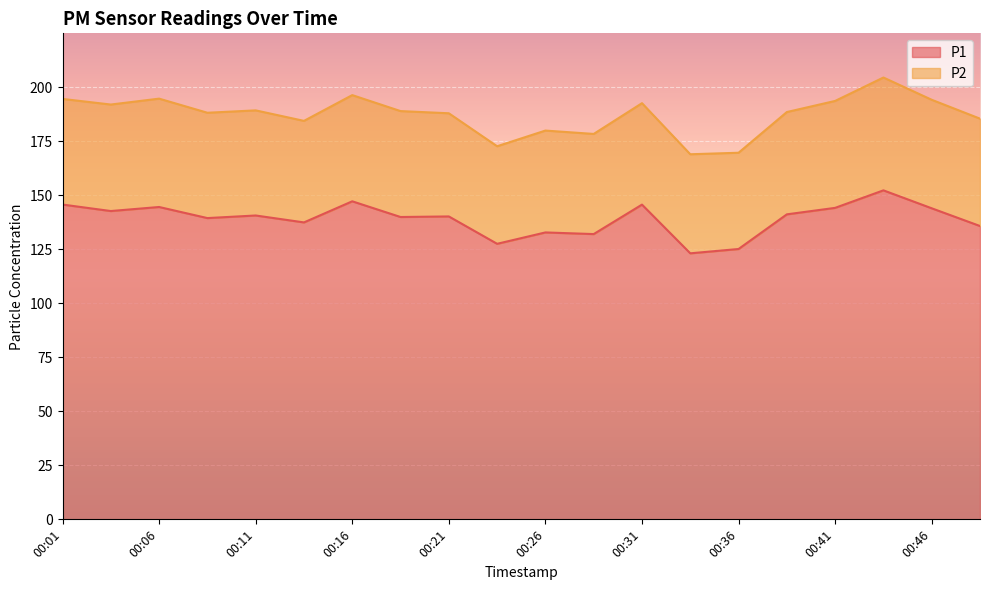

True or false: the data shows 229.8 at 00:28.

False